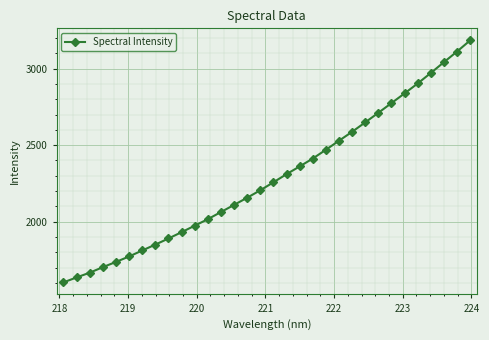

What is the value of the 26th point from the left?

2774.5